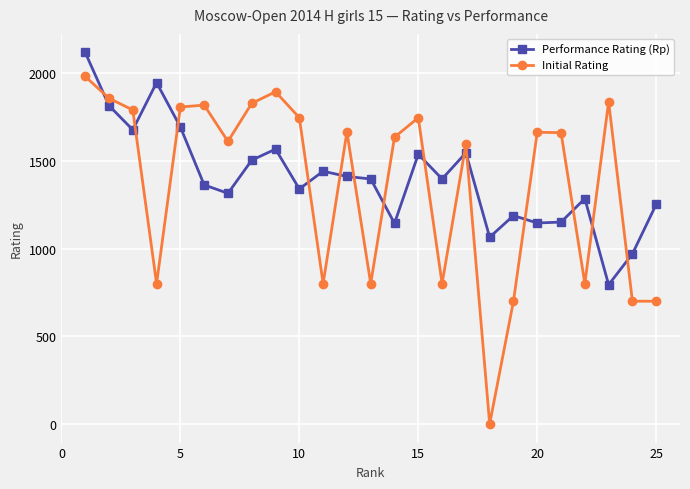

List the series in order of their peak value, highest first.

Performance Rating (Rp), Initial Rating